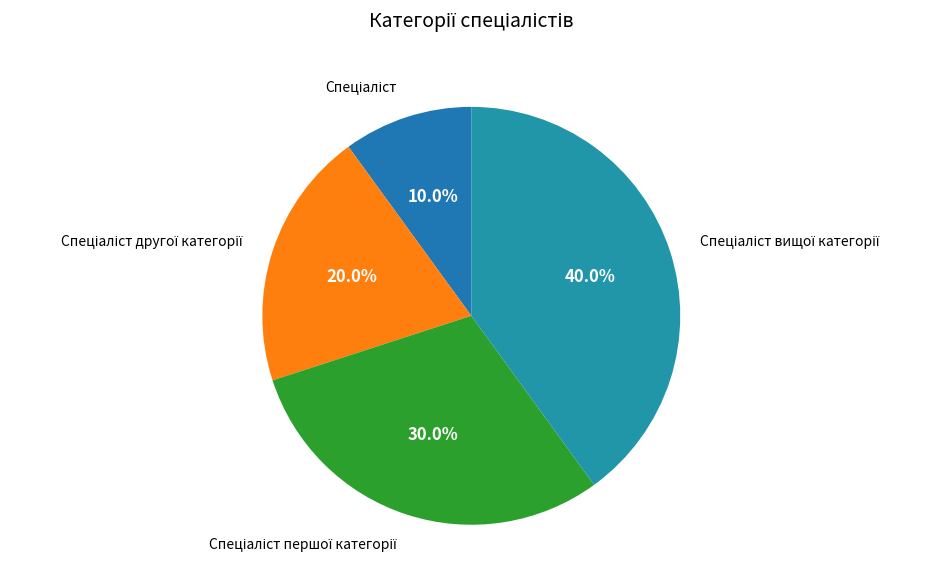

Count the number of slices in the pie.

4